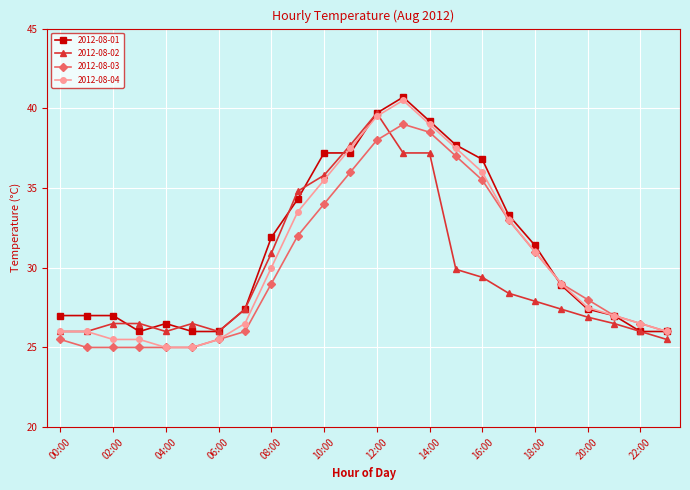

Reading right to left, transcribe all the data shown in this chart.

2012-08-01: 26.0	26.0	27.0	27.4	28.9	31.4	33.3	36.8	37.7	39.2	40.7	39.7	37.2	37.2	34.3	31.9	27.4	26.0	26.0	26.5	26.0	27.0	27.0	27.0
2012-08-02: 25.5	26.0	26.5	26.9	27.4	27.9	28.4	29.4	29.9	37.2	37.2	39.7	37.7	35.8	34.8	30.9	27.4	26.0	26.5	26.0	26.5	26.5	26.0	26.0
2012-08-03: 26.0	26.5	27.0	28.0	29.0	31.0	33.0	35.5	37.0	38.5	39.0	38.0	36.0	34.0	32.0	29.0	26.0	25.5	25.0	25.0	25.0	25.0	25.0	25.5
2012-08-04: 26.0	26.5	27.0	27.5	29.0	31.0	33.0	36.0	37.5	39.0	40.5	39.5	37.5	35.5	33.5	30.0	26.5	25.5	25.0	25.0	25.5	25.5	26.0	26.0